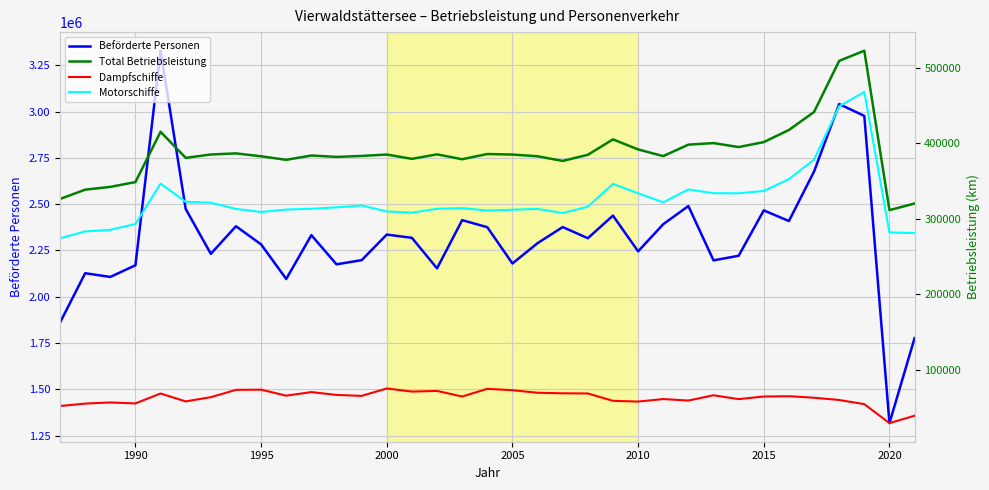

Which series has the largest total across all categories?

Beförderte Personen